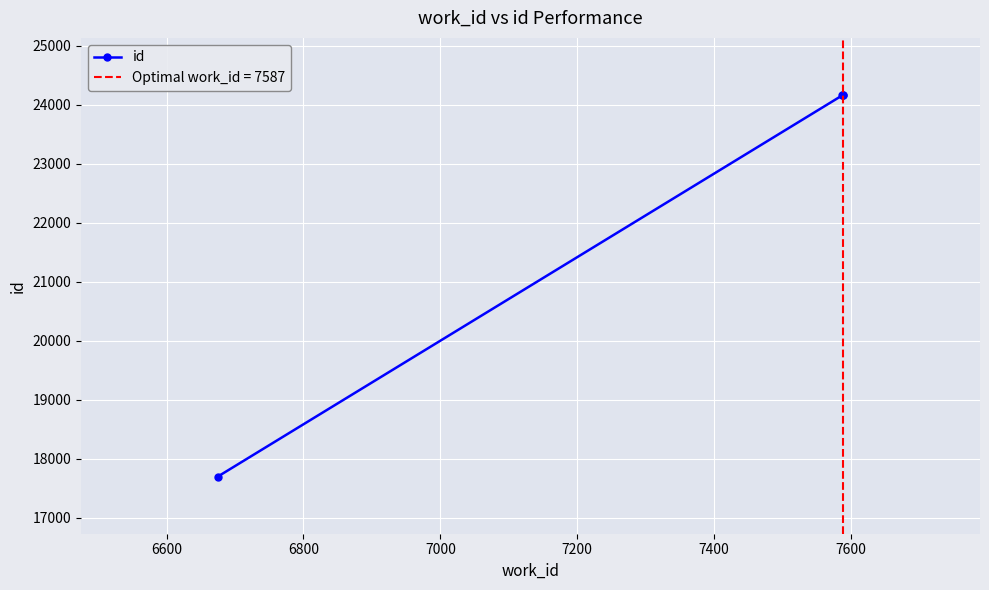

Count the number of values greater than 24159.

1